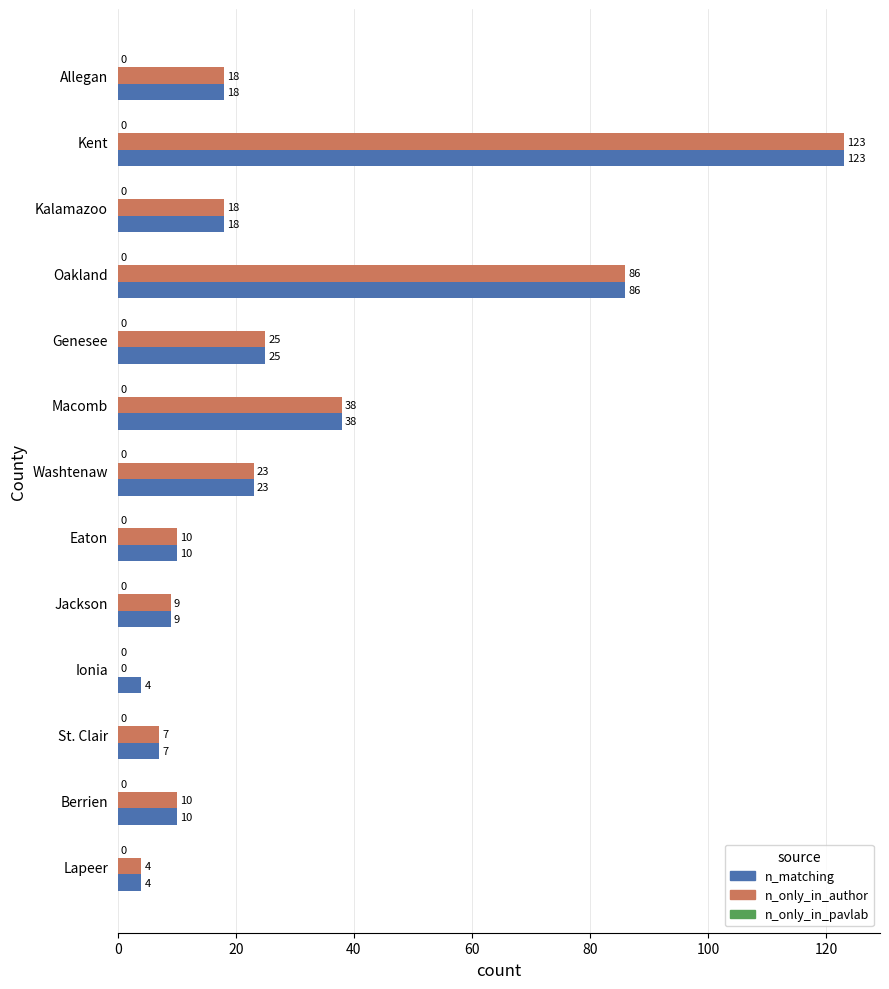

What is the sum of all n_matching values?

375